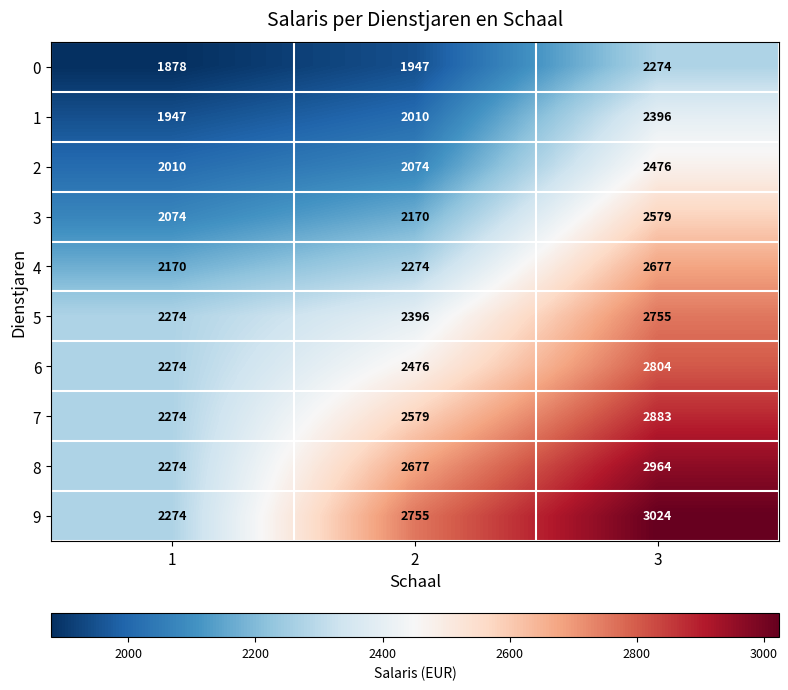

The 7 series shows 2579 at 2. True or false?

True